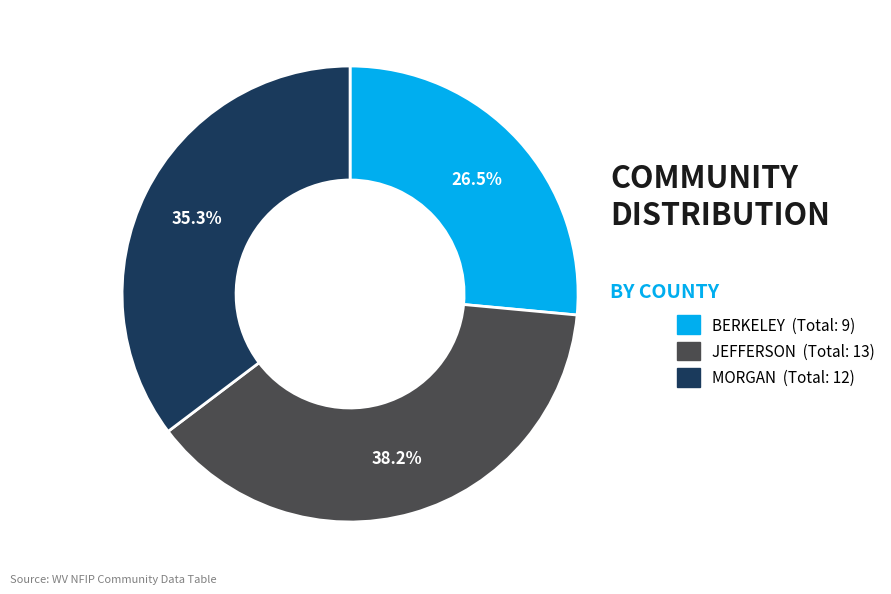

Is there a majority slice in this chart?

No